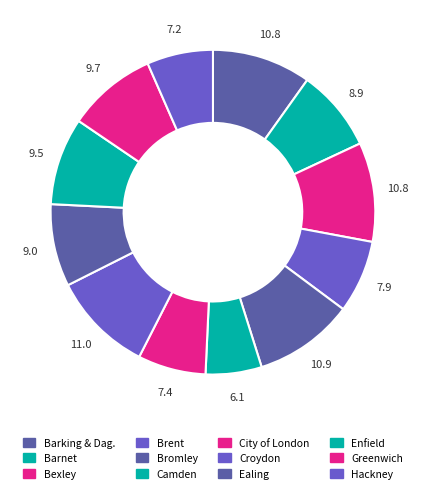

How many slices are in this pie chart?

12